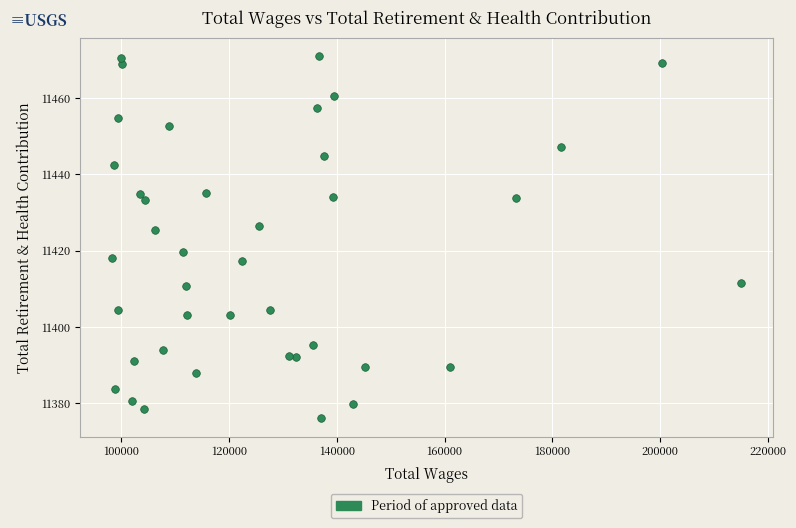

What is the range of X values (max minus min)?

116830.0